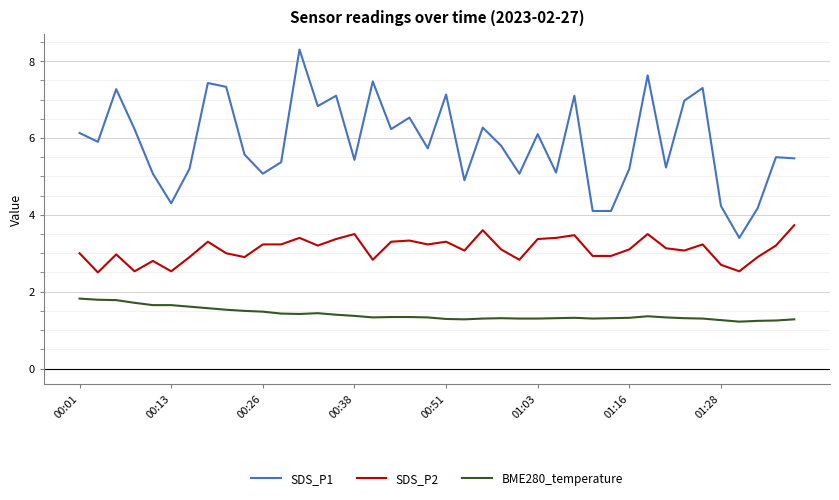

True or false: SDS_P2 and SDS_P1 cross at least once.

False